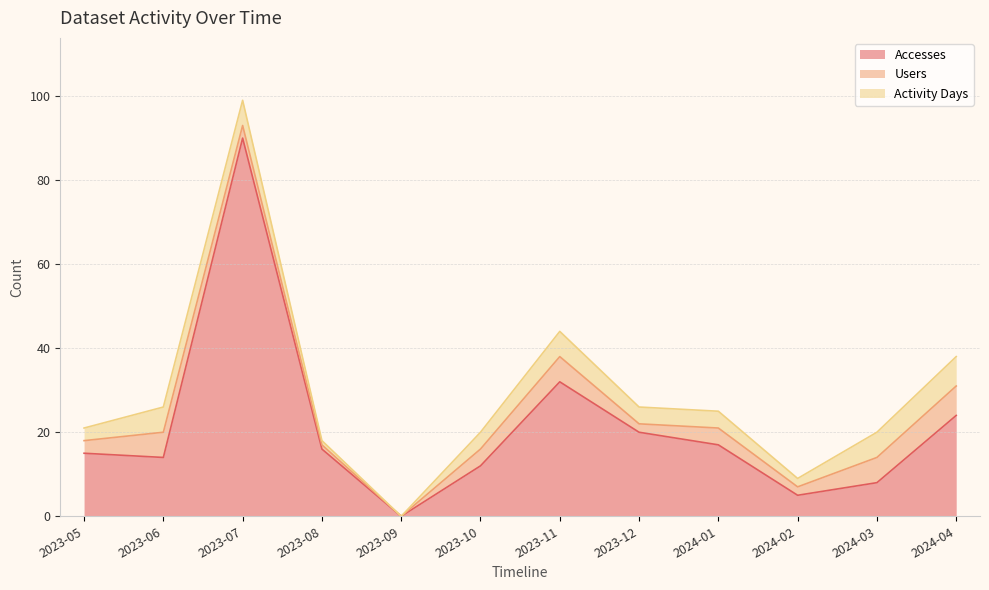

The value of Accesses at 2023-08 is 16. True or false?

True